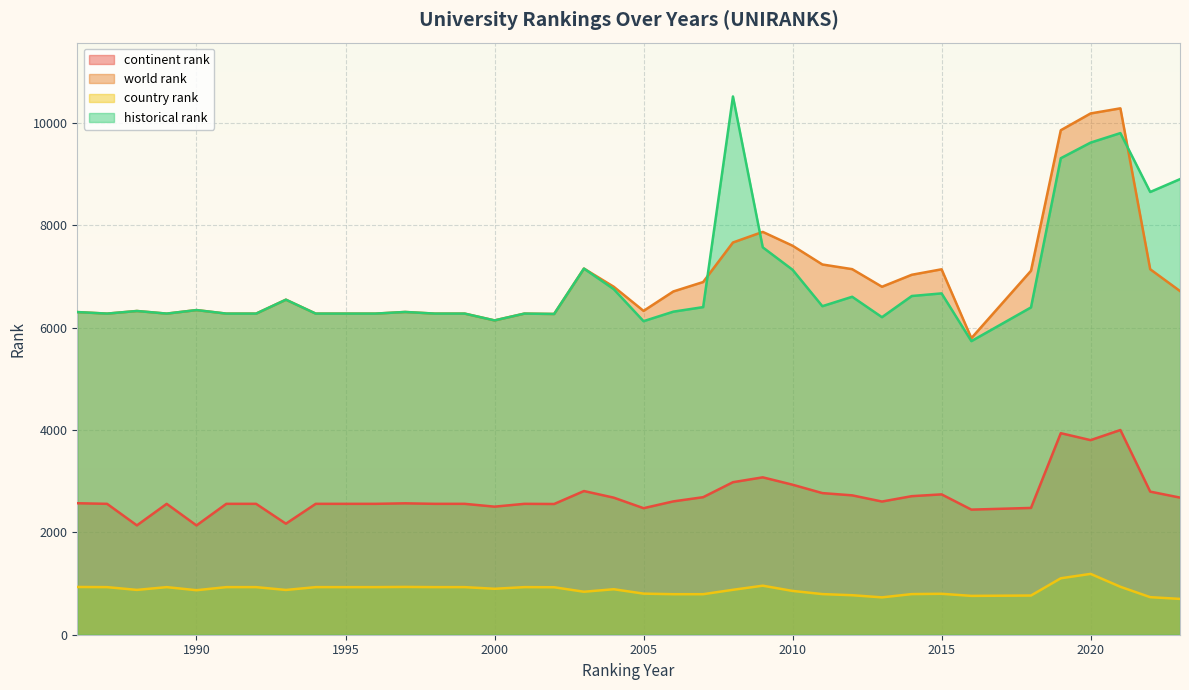

What is the greatest value displayed?

10520